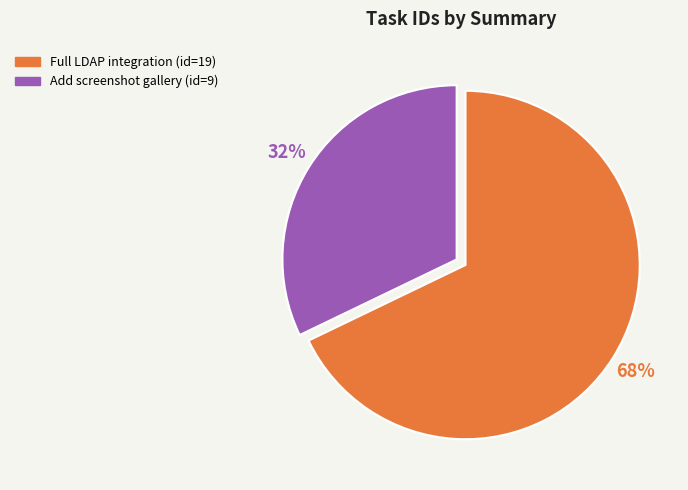

To the nearest percent, what percentage of the pie is Full LDAP integration?

68%